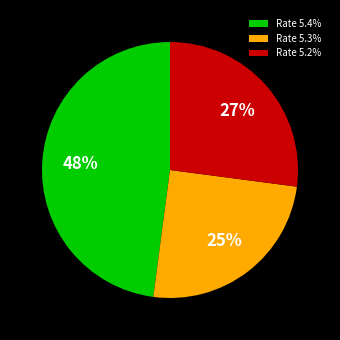

Combined, do Rate 5.2% and Rate 5.3% account for over 50%?

Yes